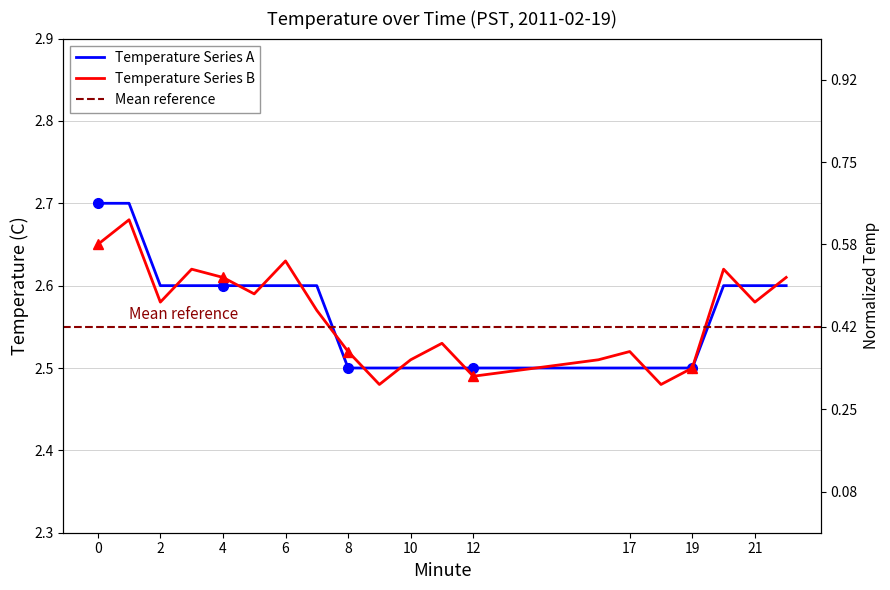

What is the maximum value shown in the chart?

2.7